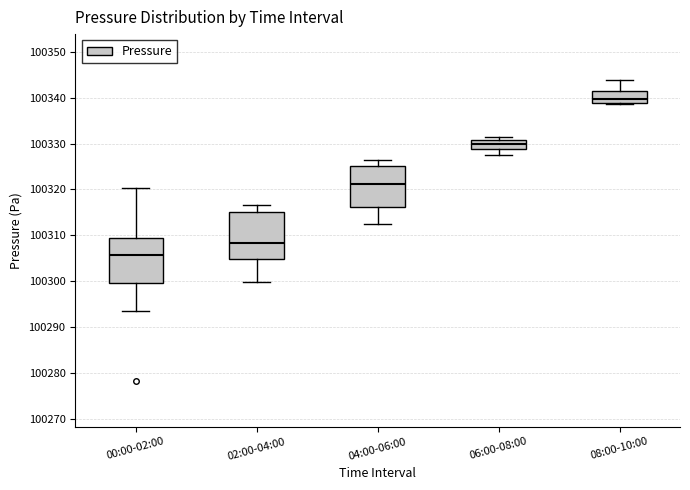

Which box's median line is the lowest?

00:00-02:00